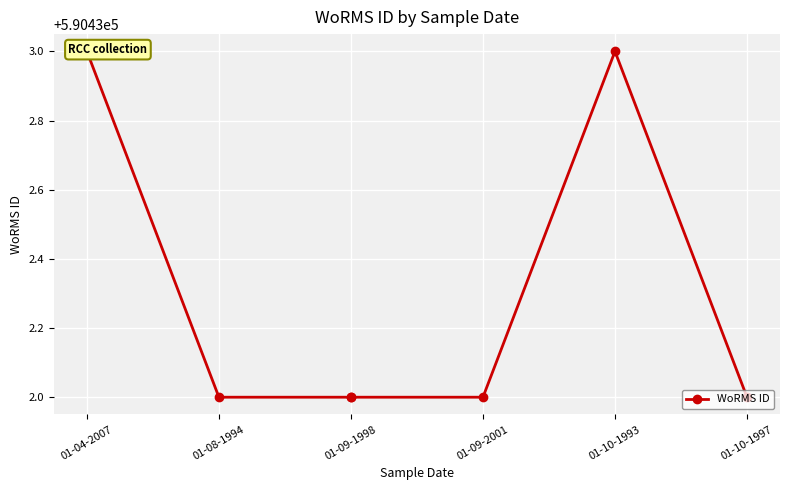

Which has a higher value, 01-04-2007 or 01-08-1994?

01-04-2007